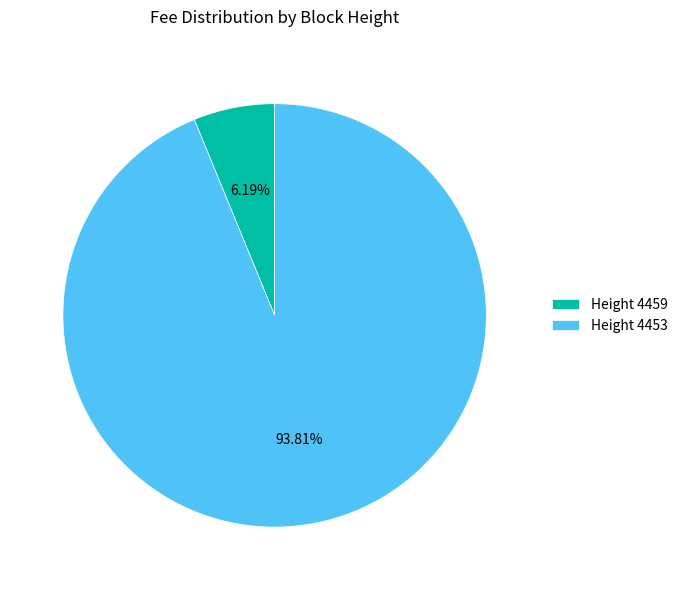

Is the sum of Height 4459 and Height 4453 greater than half?

Yes